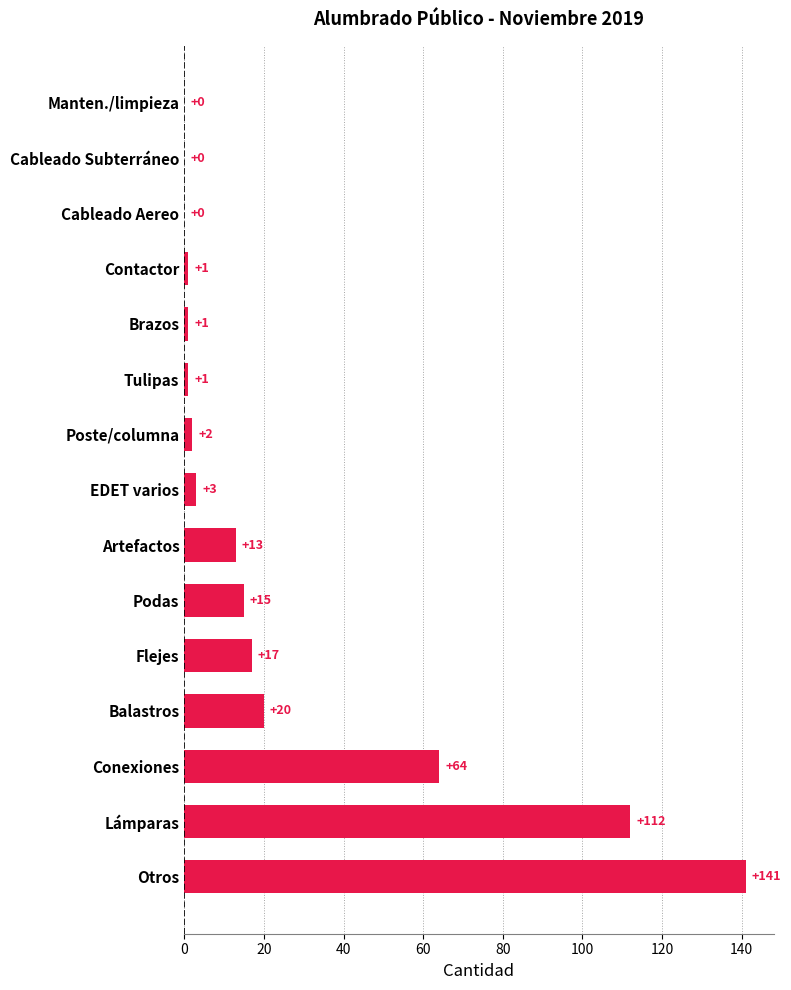

What is the sum of all values?

390